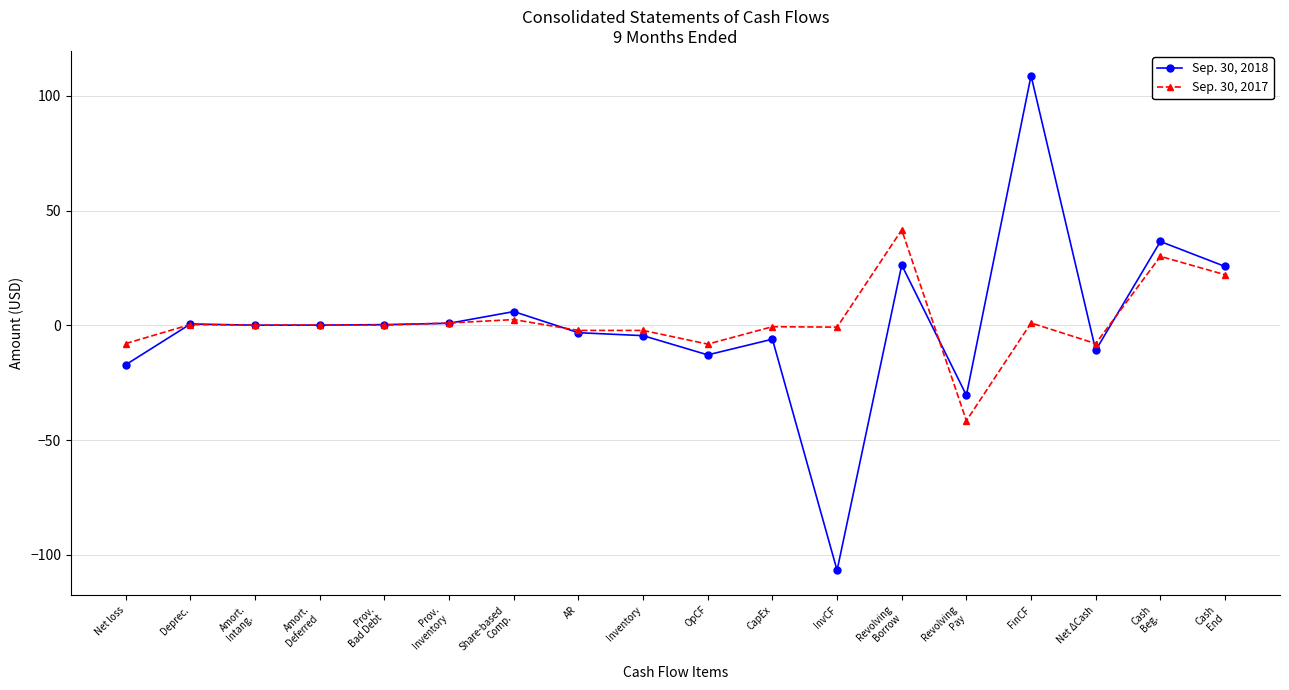

Which series ends up on top after the final intersection of Sep. 30, 2017 and Sep. 30, 2018?

Sep. 30, 2018